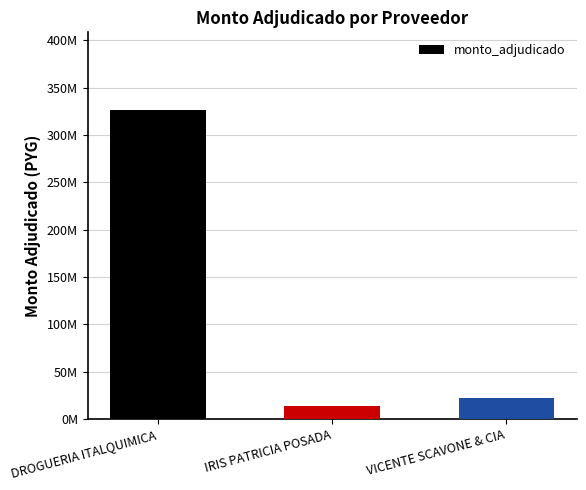

What is the approximate value at IRIS PATRICIA POSADA, to the nearest 100?

13584000